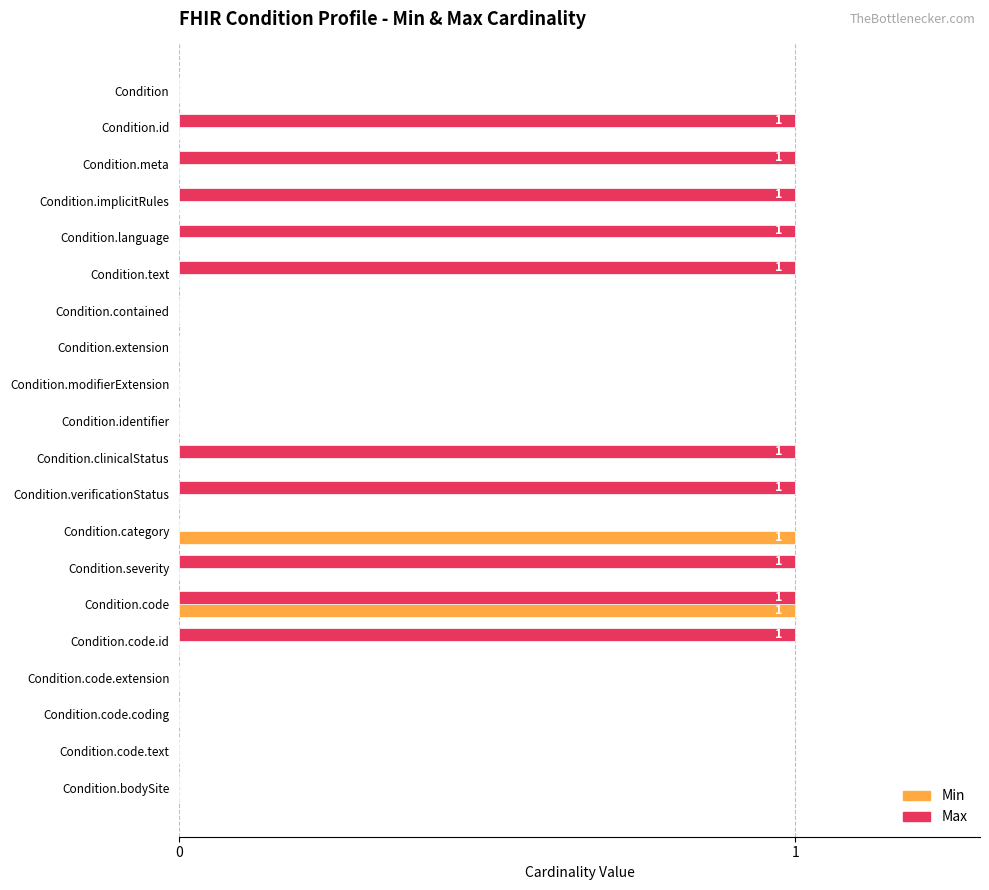

What is the sum of all Max values?

10